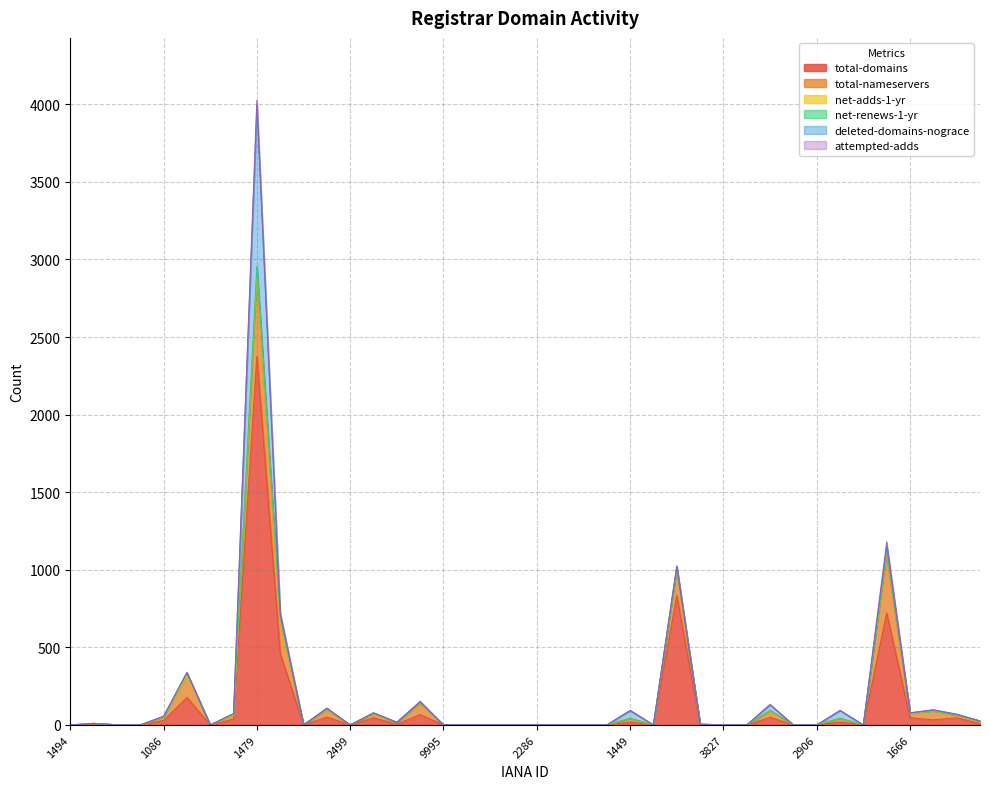

Rank the series by their maximum value, from lowest to highest.

net-renews-1-yr, net-adds-1-yr, attempted-adds, total-nameservers, deleted-domains-nograce, total-domains